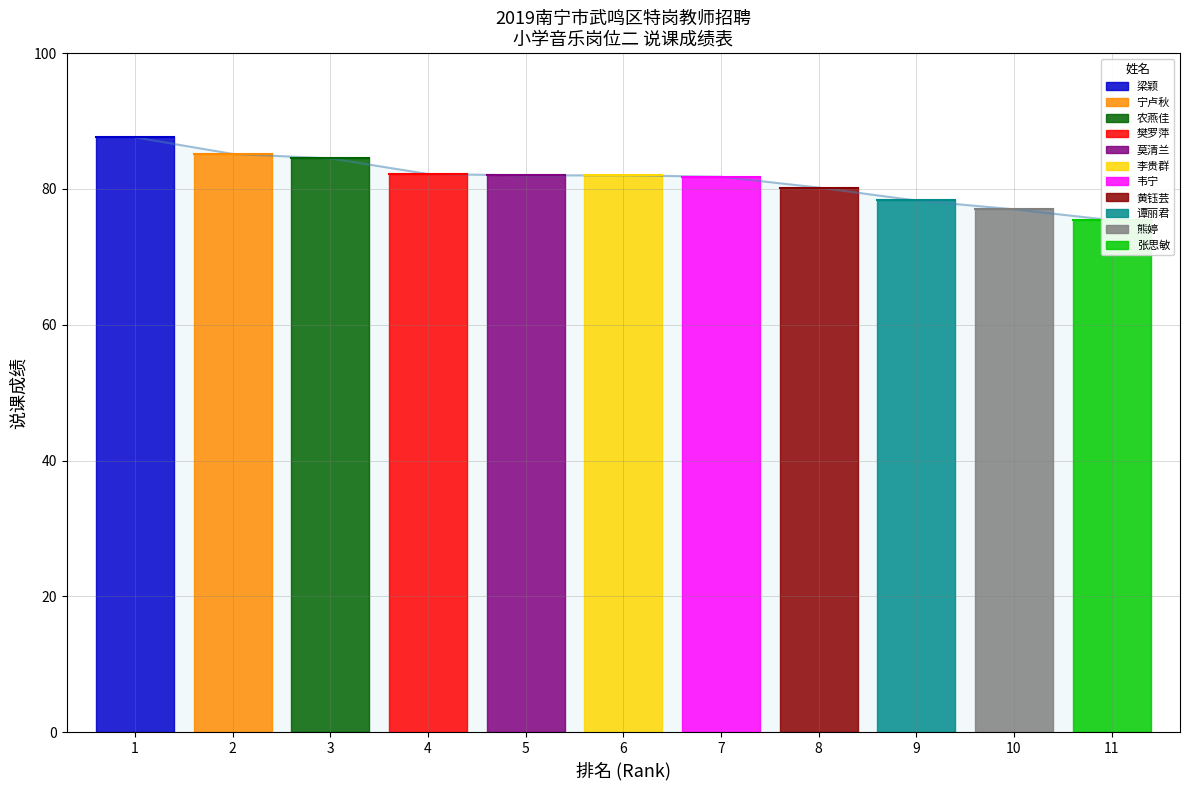

The value at 7 is 81.8. True or false?

True